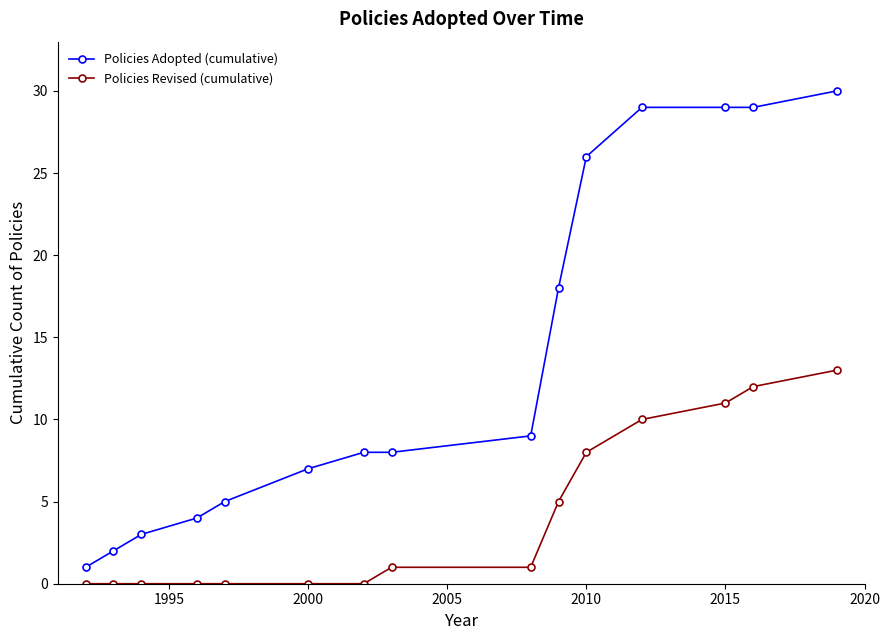

What is the difference between the maximum and second lowest values in the Policies Adopted (cumulative) series?

28